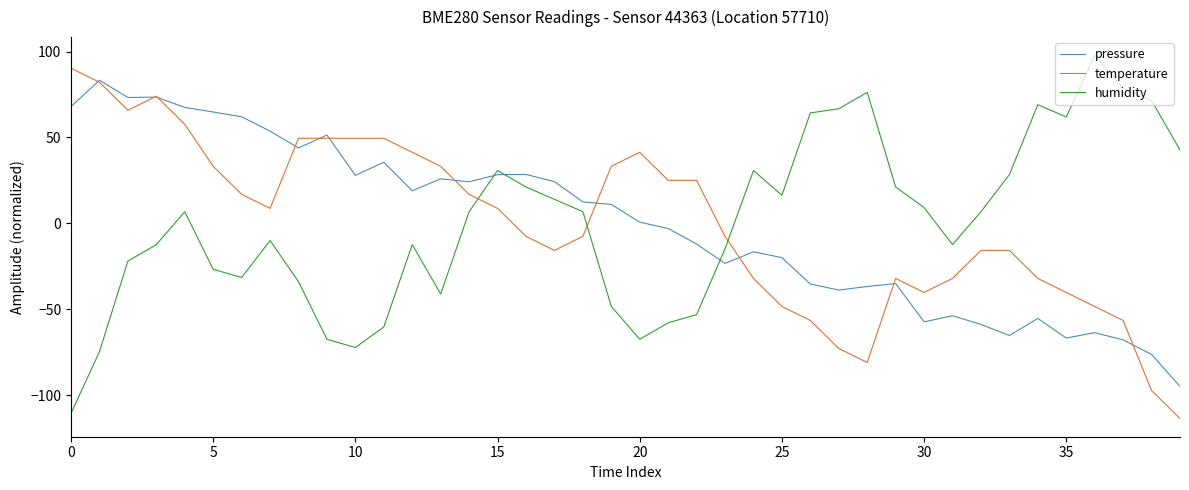

How many values in the temperature series exceed 8?

20